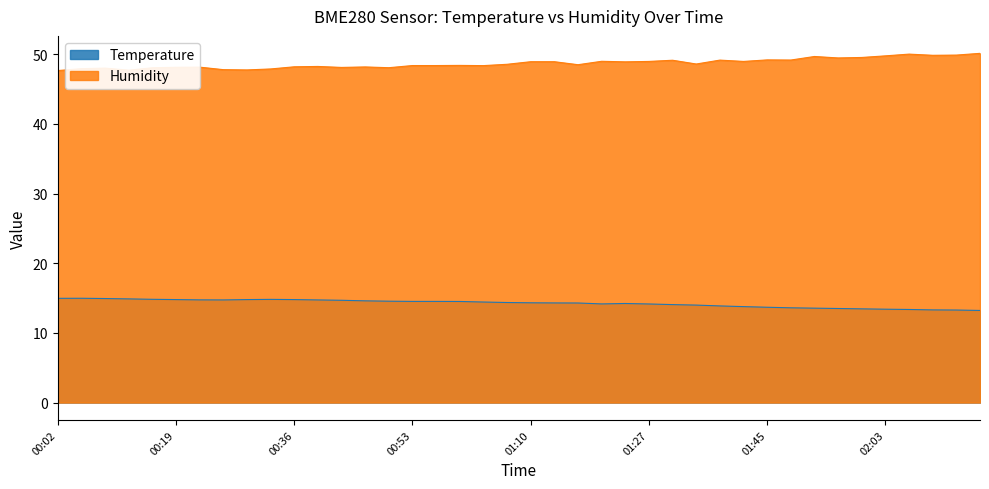

At which category does the chart reach its peak across all series?

02:17